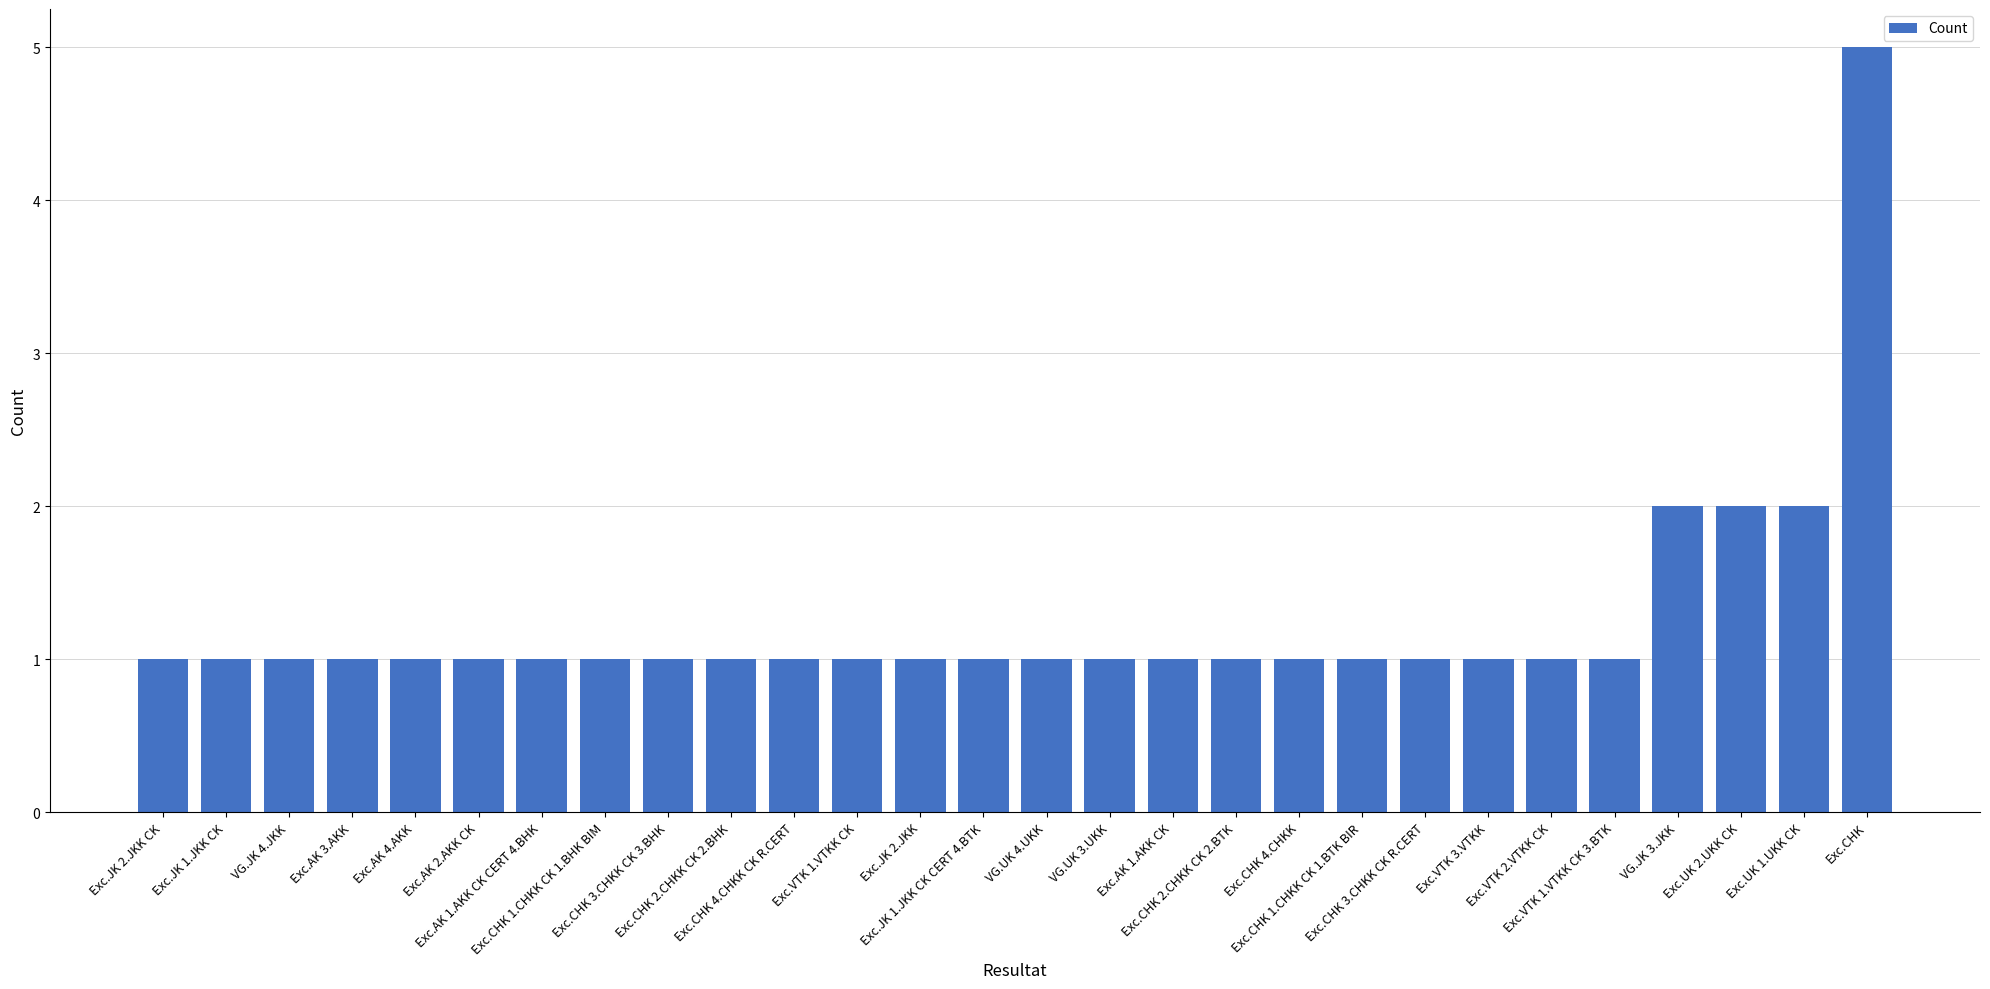

What position from the right is Exc.JK 2.JKK?

16